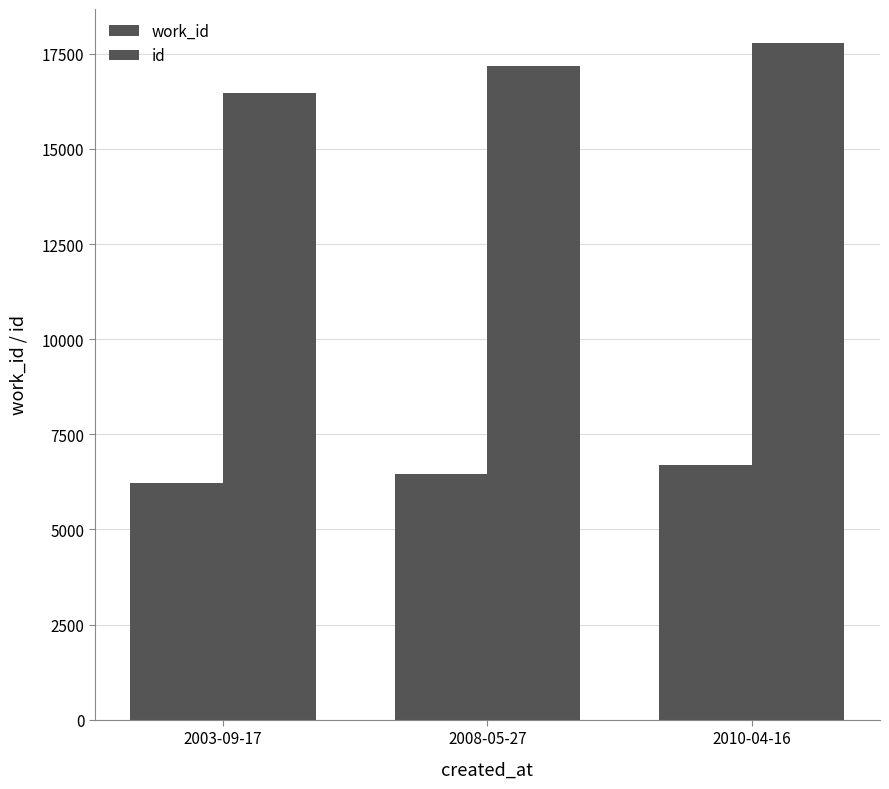

What is the sum of the work_id values at 2003-09-17 and 2008-05-27?

12673